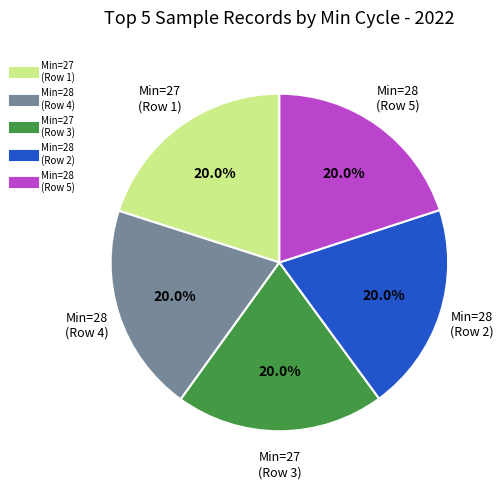

Is there a majority slice in this chart?

No